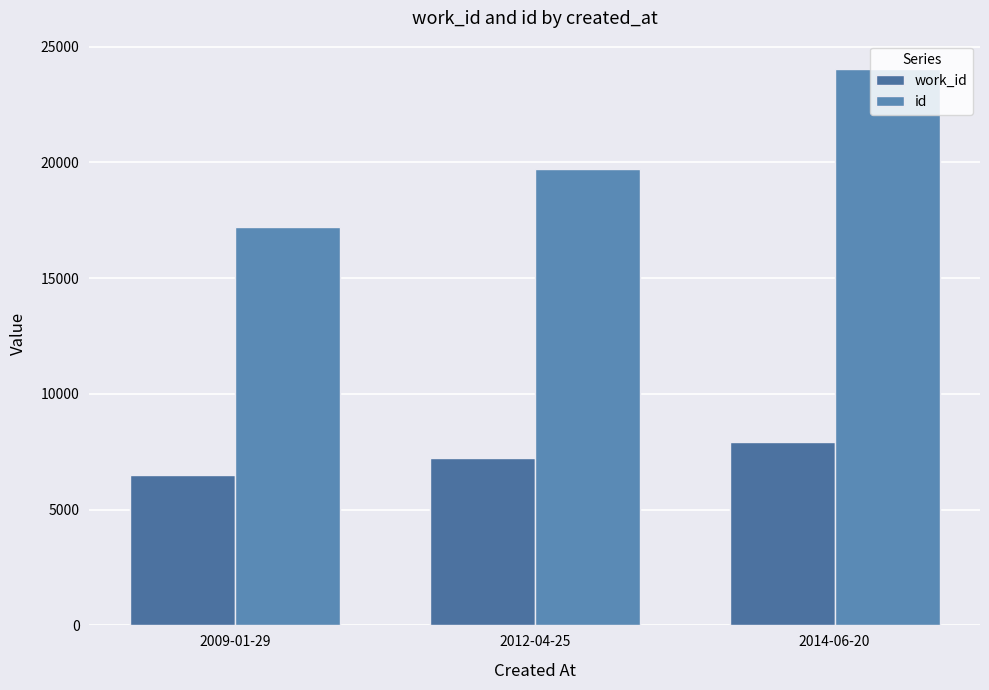

How many categories are shown in the chart?

3